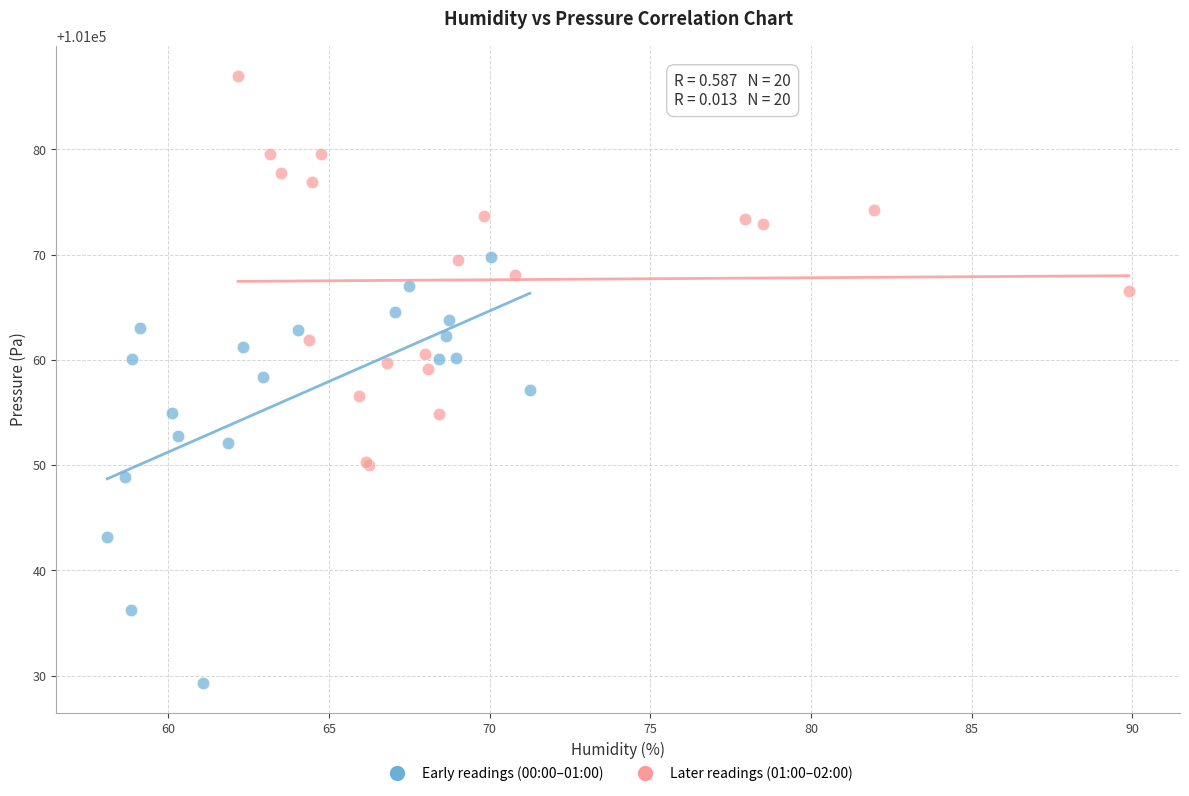

Which series reaches the minimum Y coordinate?

Early readings (00:00–01:00)